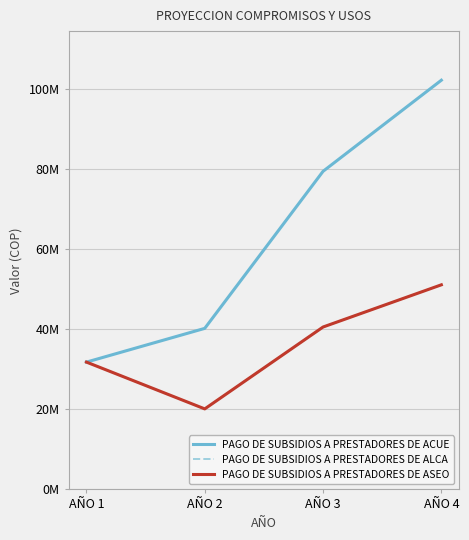

Which category has the highest value in the PAGO DE SUBSIDIOS A PRESTADORES DE ASEO series?

AÑO 4